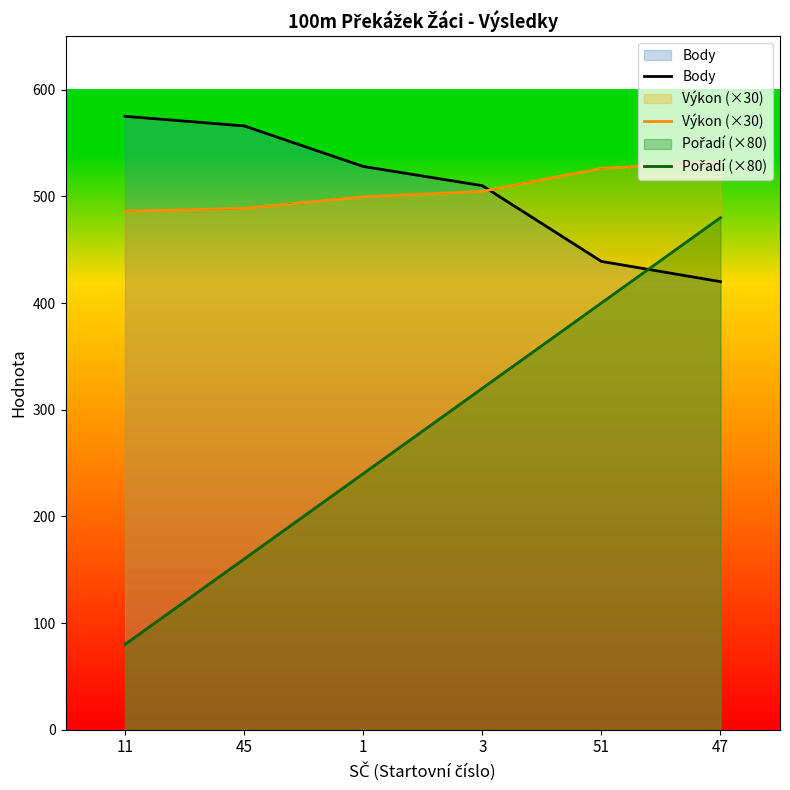

At which category is the sum across all series the highest?

47